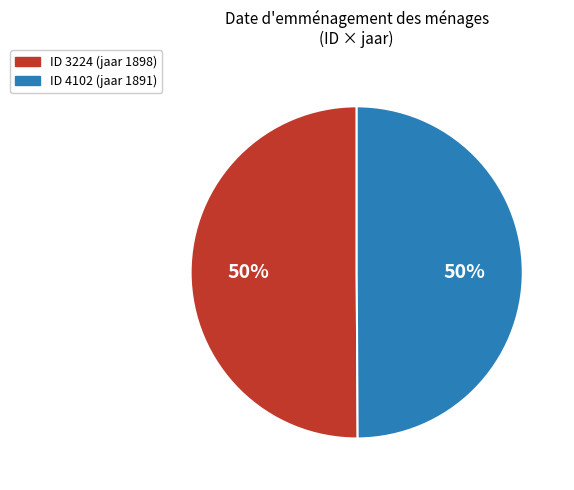

Is it true that ID 4102 (jaar 1891) is 50% of the pie?

True